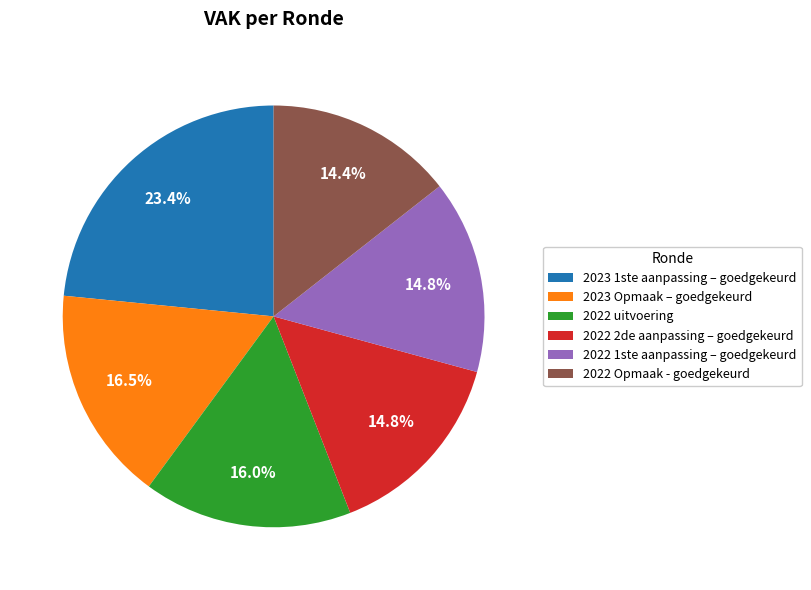

How many slices are in this pie chart?

6